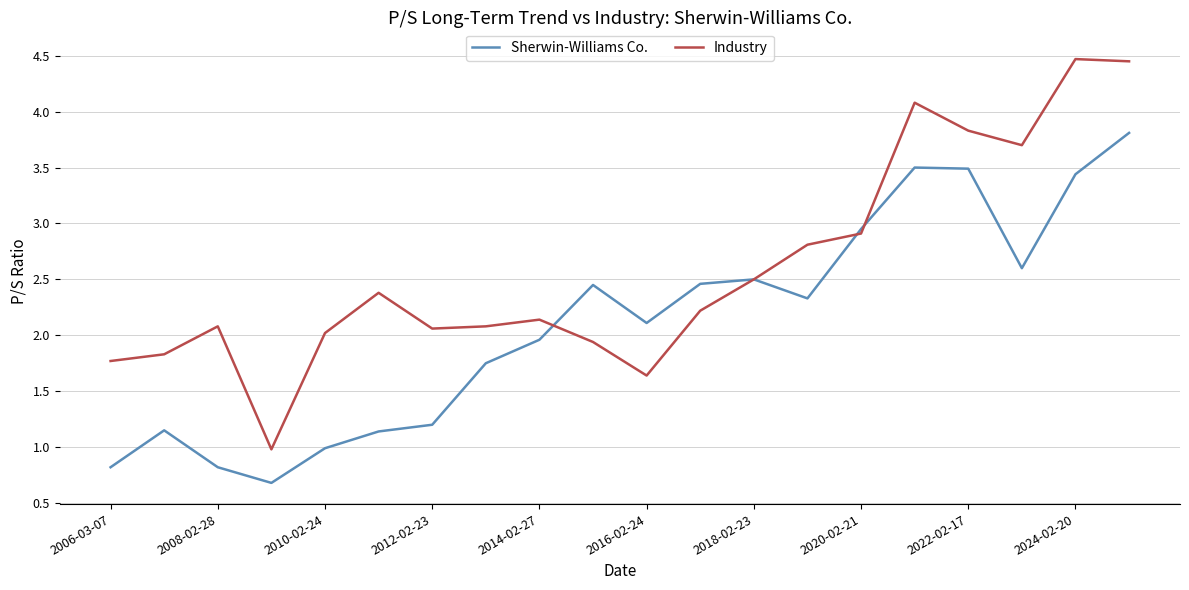

Which series has the largest range (max minus min)?

Industry